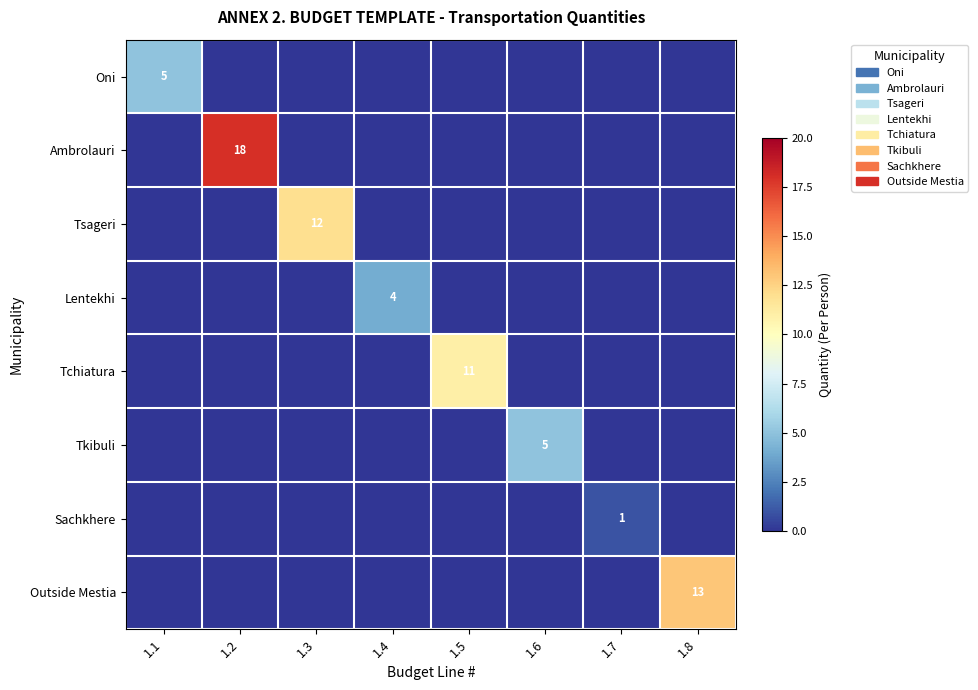

True or false: Oni has a value of 5 at 1.1.

True